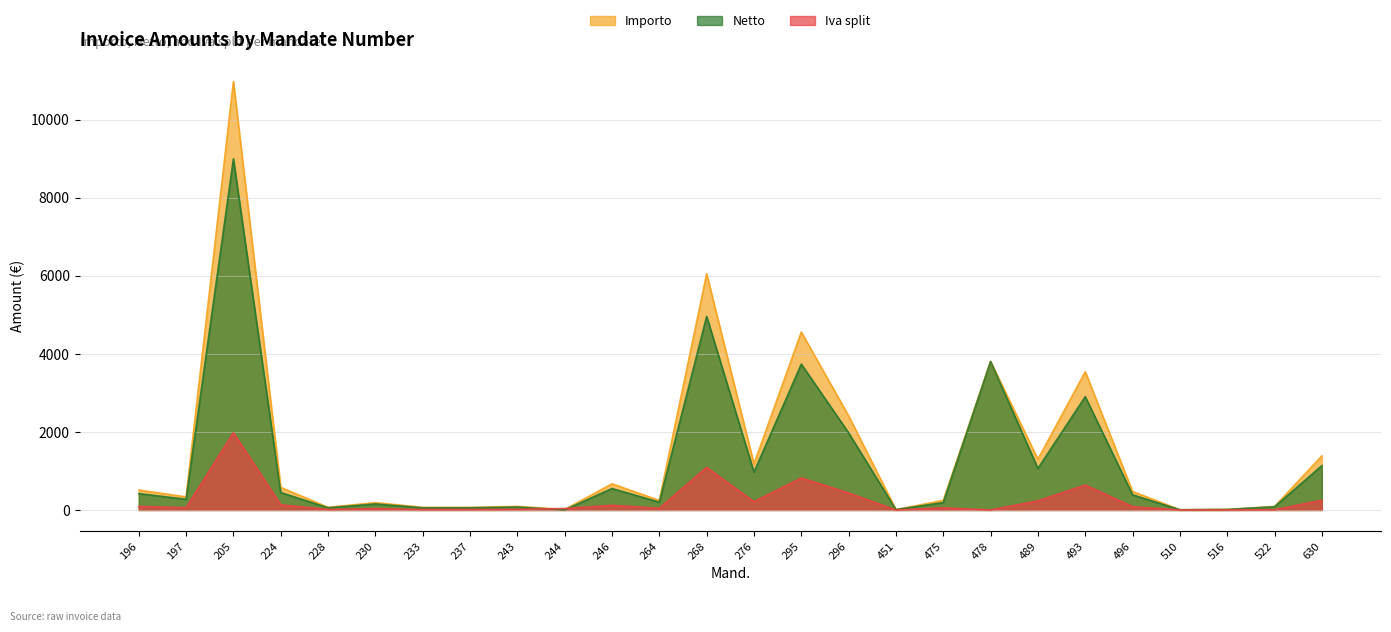

How many values in the Iva split series exceed 59?

13